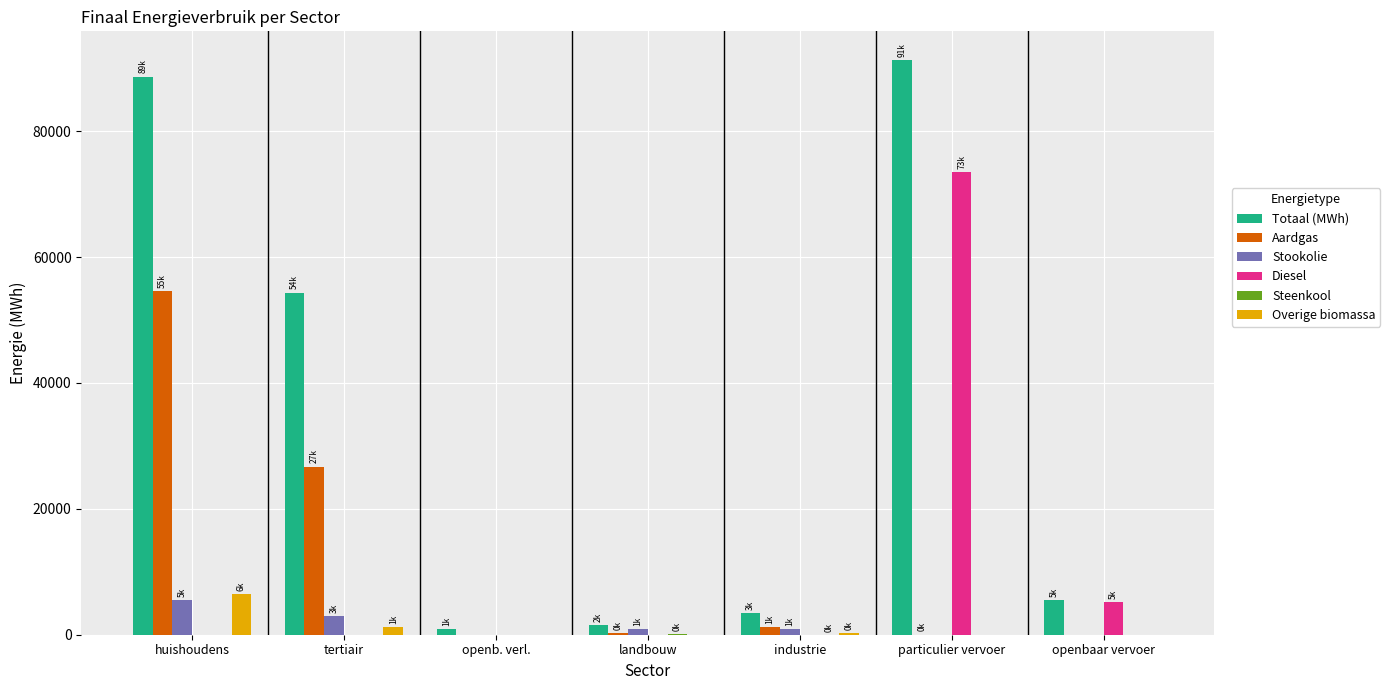

At which category is the sum across all series the highest?

particulier vervoer